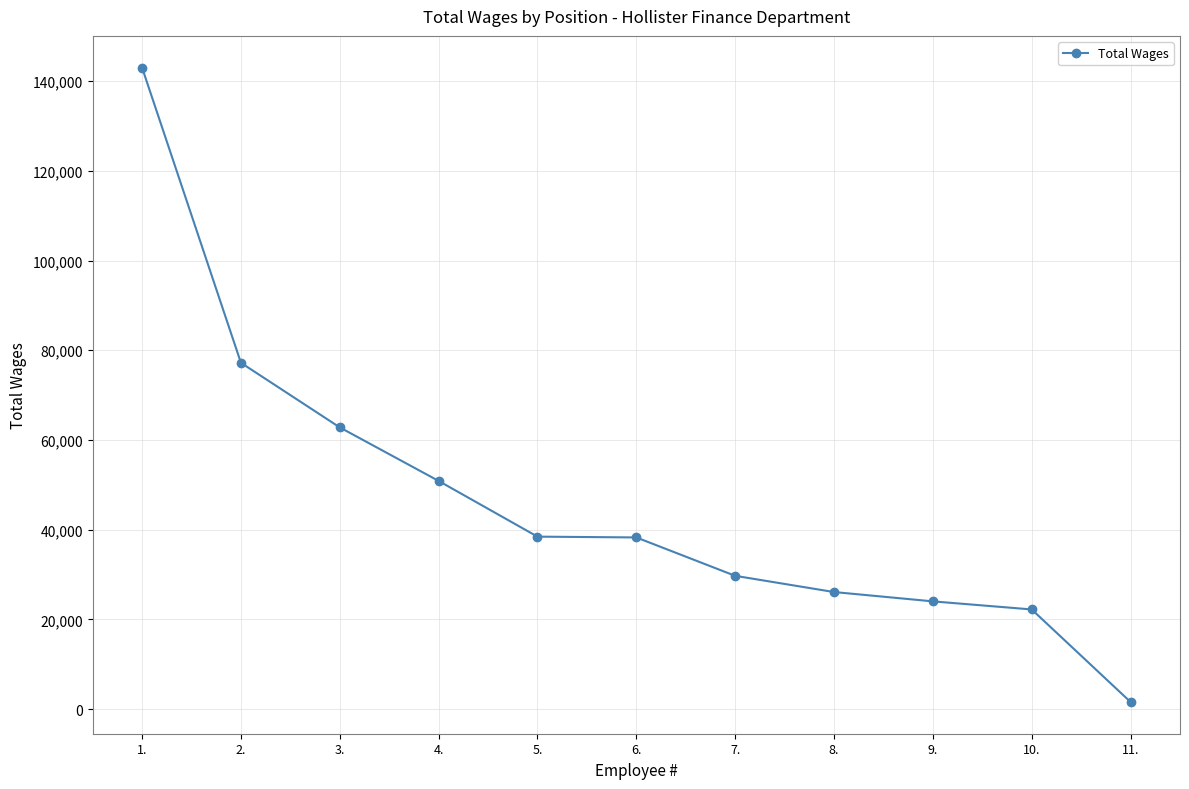

What is the difference between the second highest and second lowest values?

54968